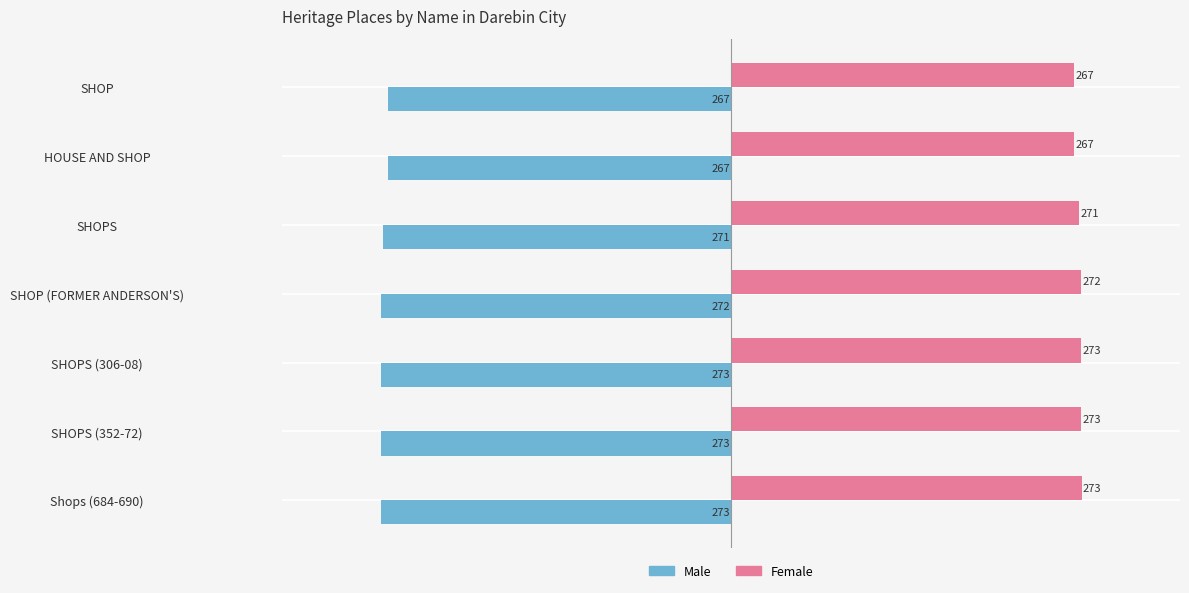

What is the maximum value for Female?

273.2